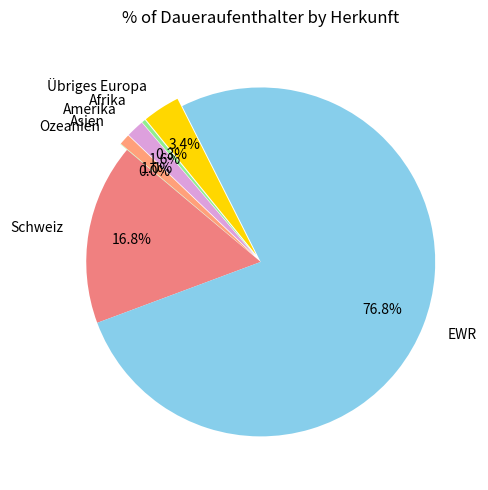

What is the largest slice in the pie chart?

EWR